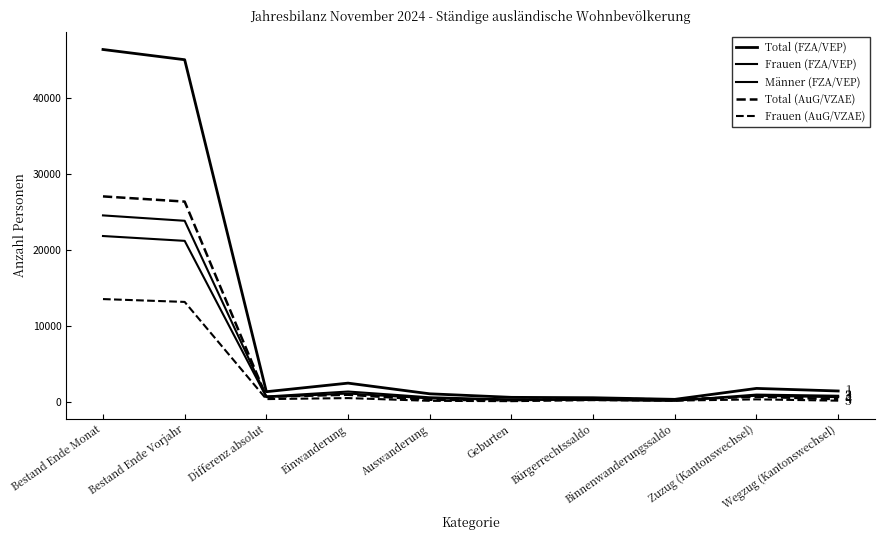

Where is Total (AuG/VZAE) nearest to the value 13625?

Einwanderung